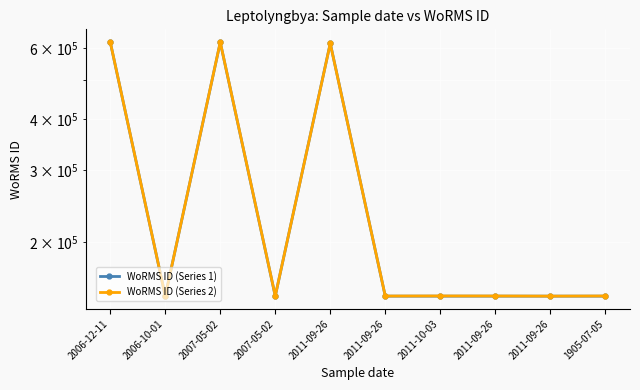

How many data points does each series have?

10